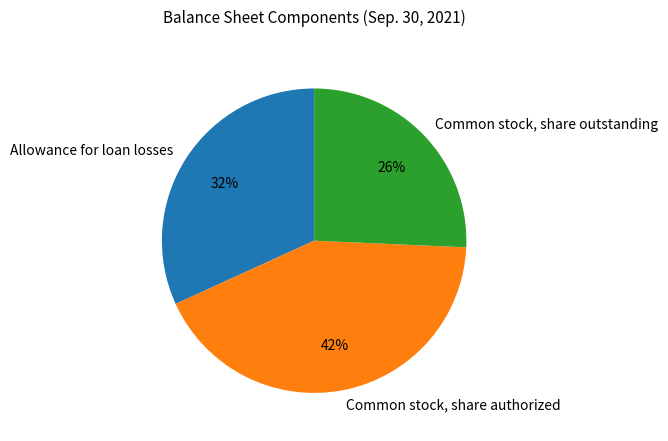

What is the ratio of the value at Common stock, share authorized to the value at Allowance for loan losses?

1.3